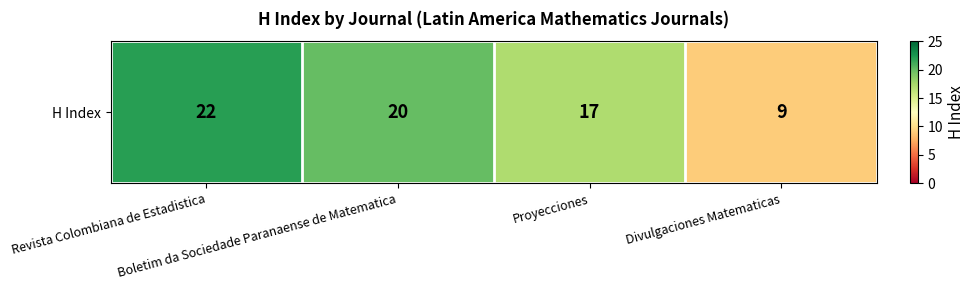

At which category does the chart reach its minimum across all series?

Divulgaciones Matematicas